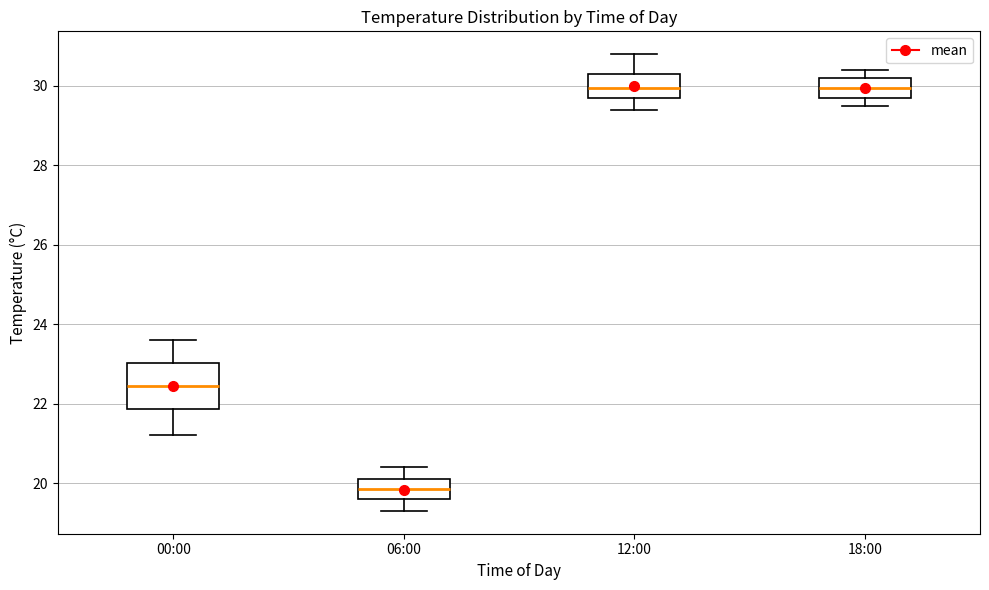

Which box's median line is the lowest?

06:00